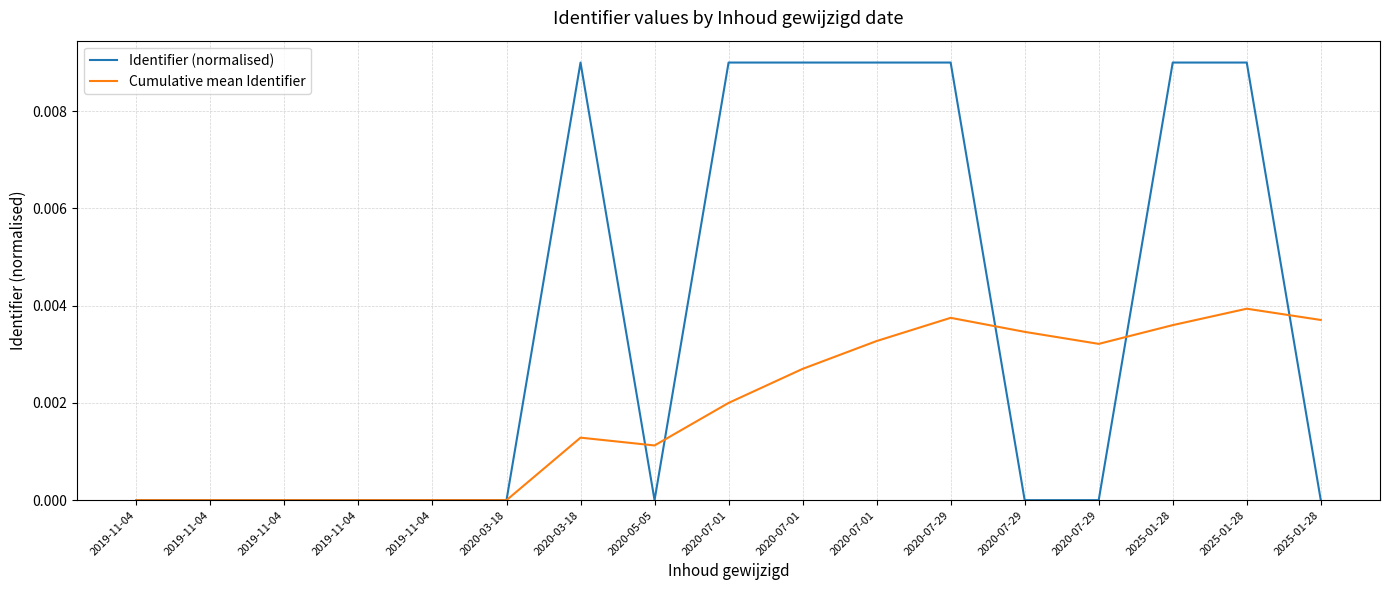

At which category does the chart reach its minimum across all series?

2019-11-04